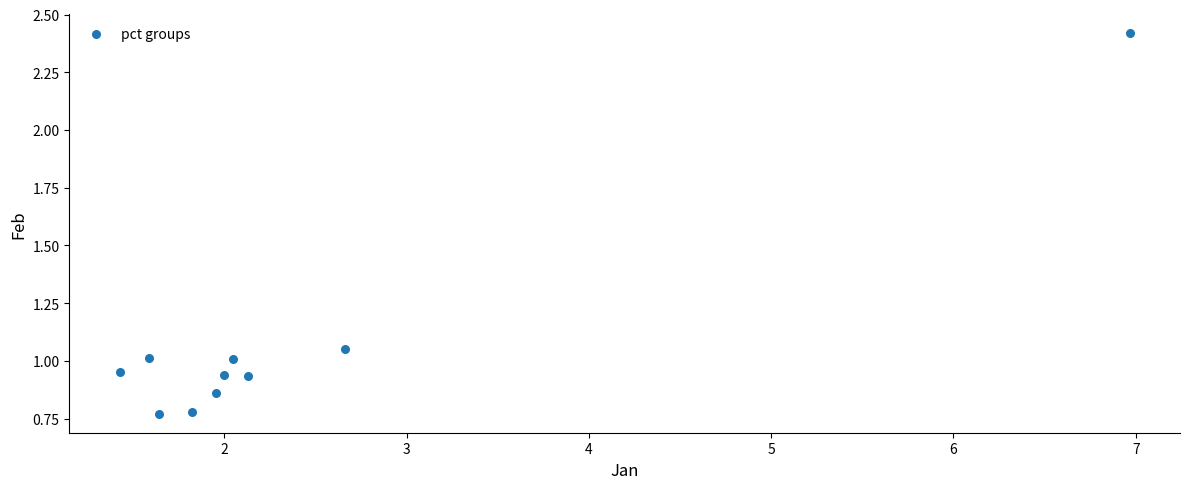

What is the range of X values (max minus min)?

5.5